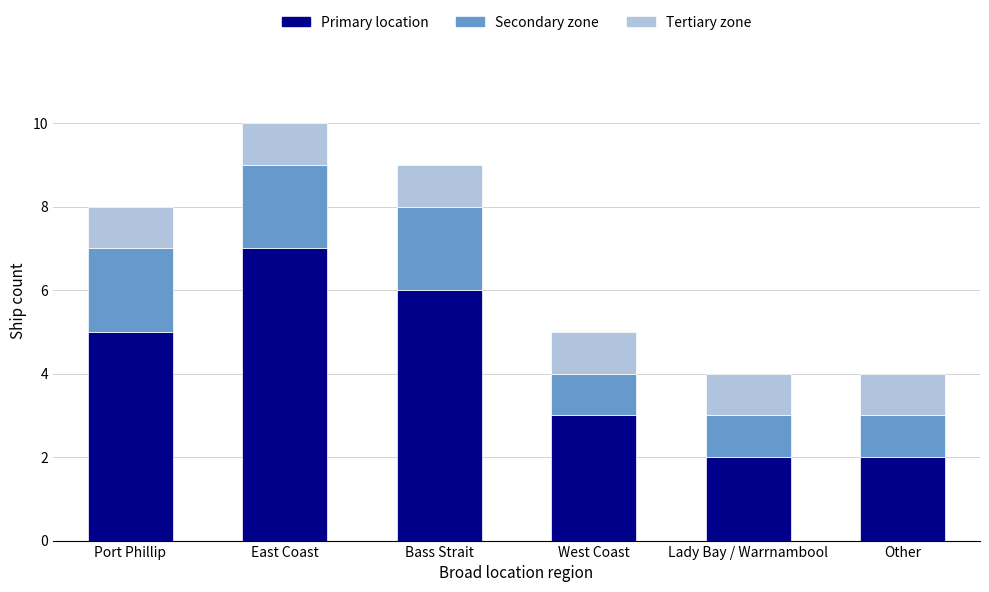

At which category is the sum across all series the highest?

East Coast